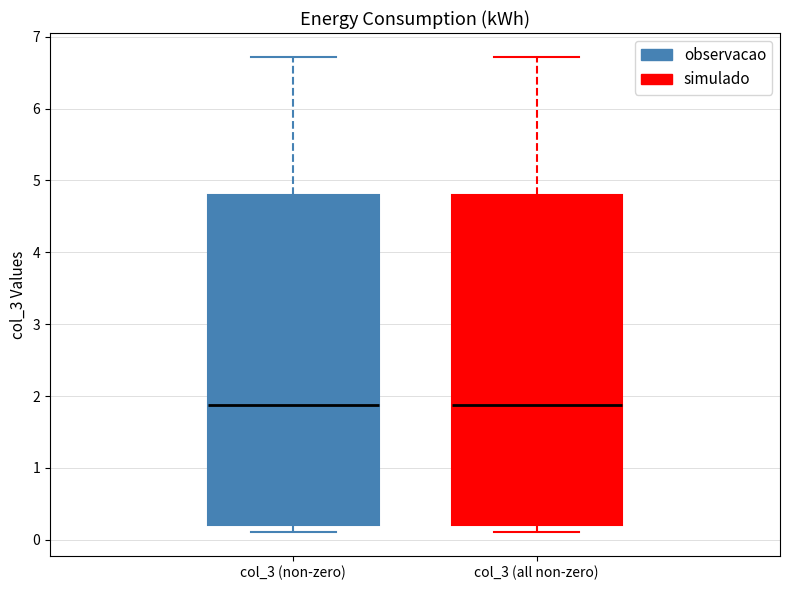

Reading left to right, transcribe this box plot: for each box, give where its median line is, the range the box spans, and where its two whiskers end, as read against the y-axis. The values are not printed on the chart, so give them approximately, as read against the axis.

col_3 (non-zero): median 1.9, box 0.2 to 4.8, whiskers 0.1 to 6.7
col_3 (all non-zero): median 1.9, box 0.2 to 4.8, whiskers 0.1 to 6.7